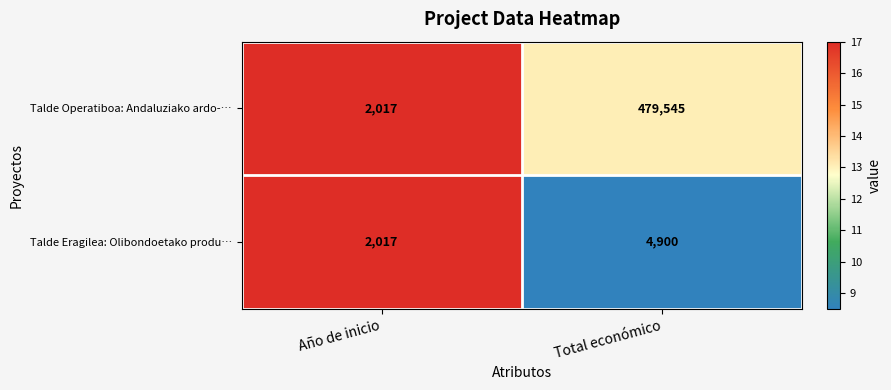

What is the sum of the Talde Eragilea: Olibondoetako produ… values at Año de inicio and Total económico?

6917